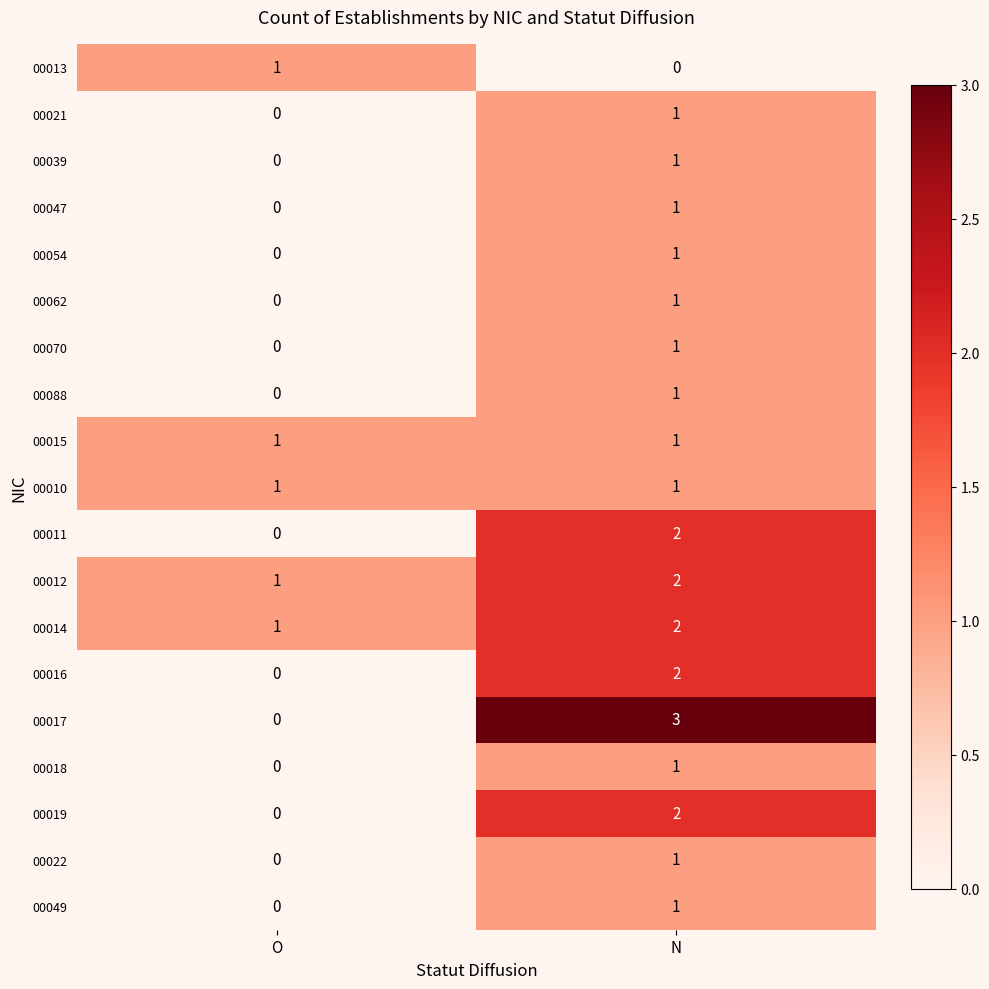

Between O and N, which series saw the biggest shift?

00017